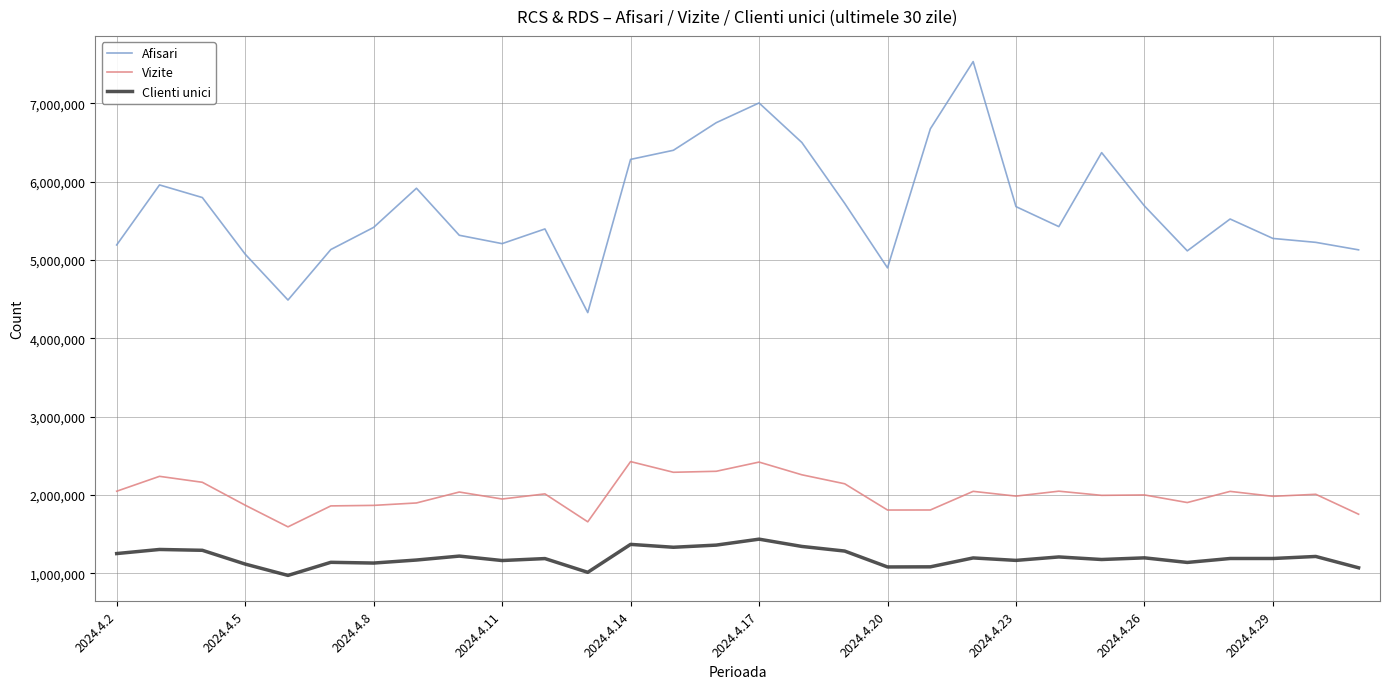

List the series in order of their peak value, lowest first.

Clienti unici, Vizite, Afisari